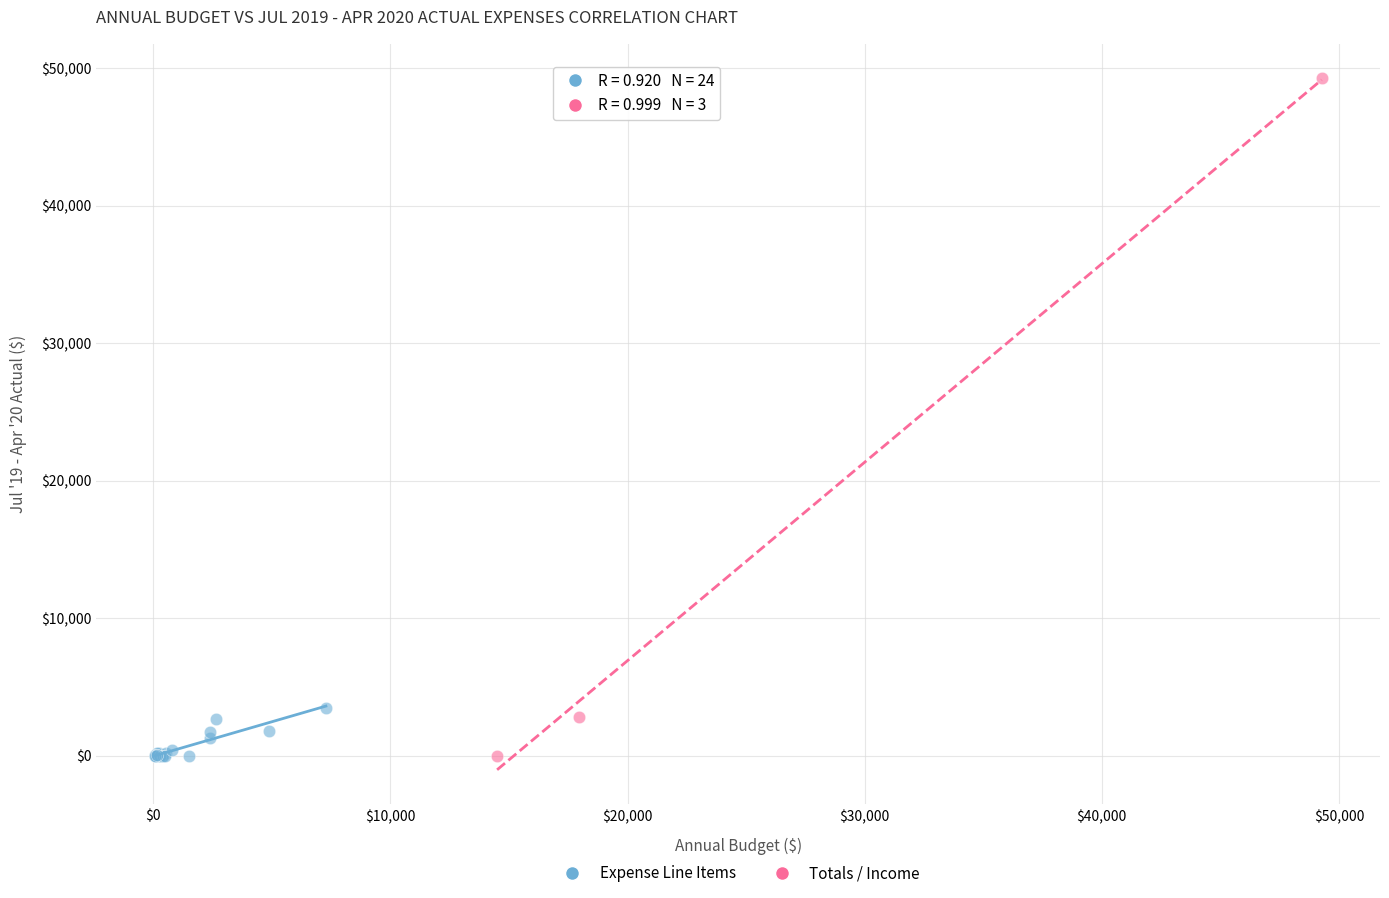

Which series has the largest Y range (max minus min)?

Totals / Income